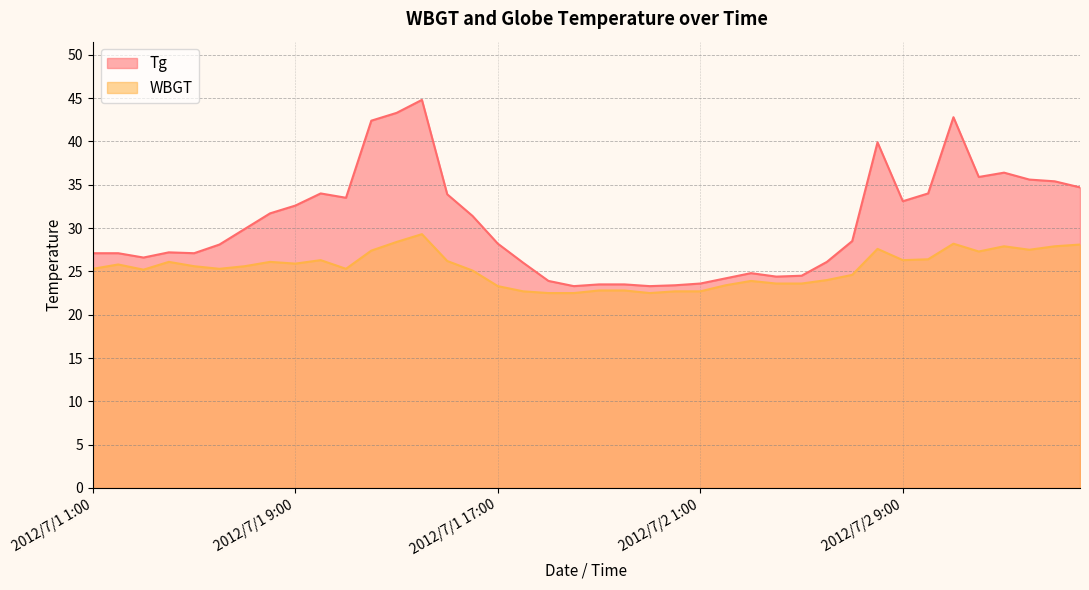

At which category is the sum across all series the highest?

2012/7/1 14:00